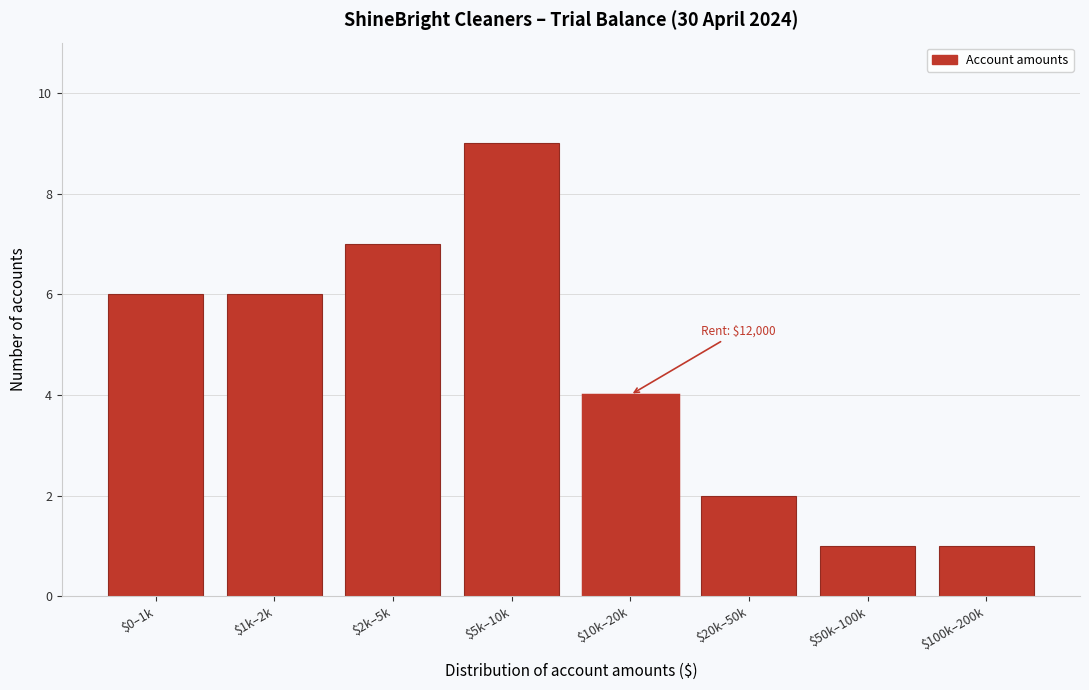

Reading right to left, list all the values displayed in this chart.

1	1	2	4	9	7	6	6